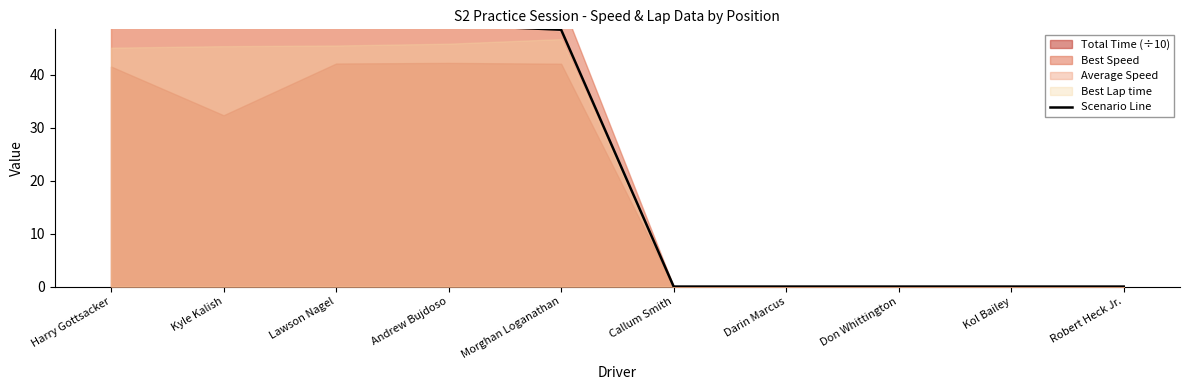

Reading left to right, transcribe all the data shown in this chart.

50.3	49.9	49.8	49.4	48.5	0.0	0.0	0.0	0.0	0.0